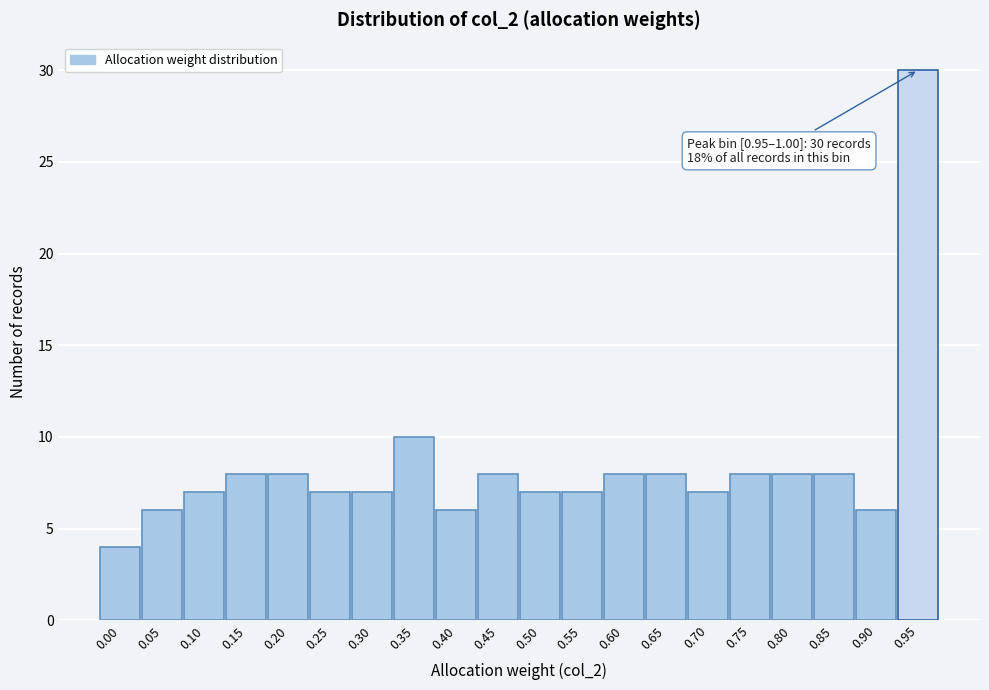

Reading left to right, extract all data points from this chart.

0.00=4	0.05=6	0.10=7	0.15=8	0.20=8	0.25=7	0.30=7	0.35=10	0.40=6	0.45=8	0.50=7	0.55=7	0.60=8	0.65=8	0.70=7	0.75=8	0.80=8	0.85=8	0.90=6	0.95=30